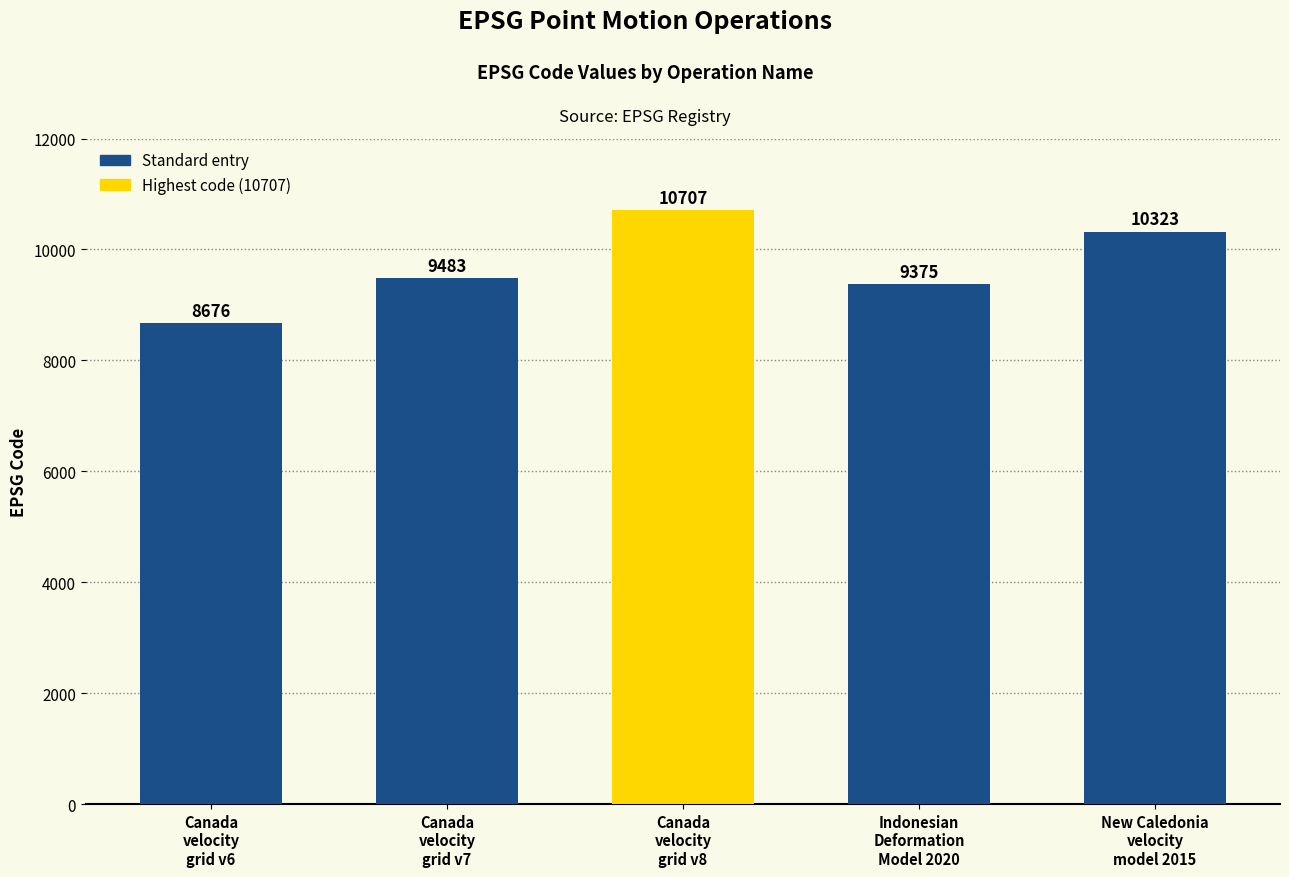

What is the greatest value displayed?

10707